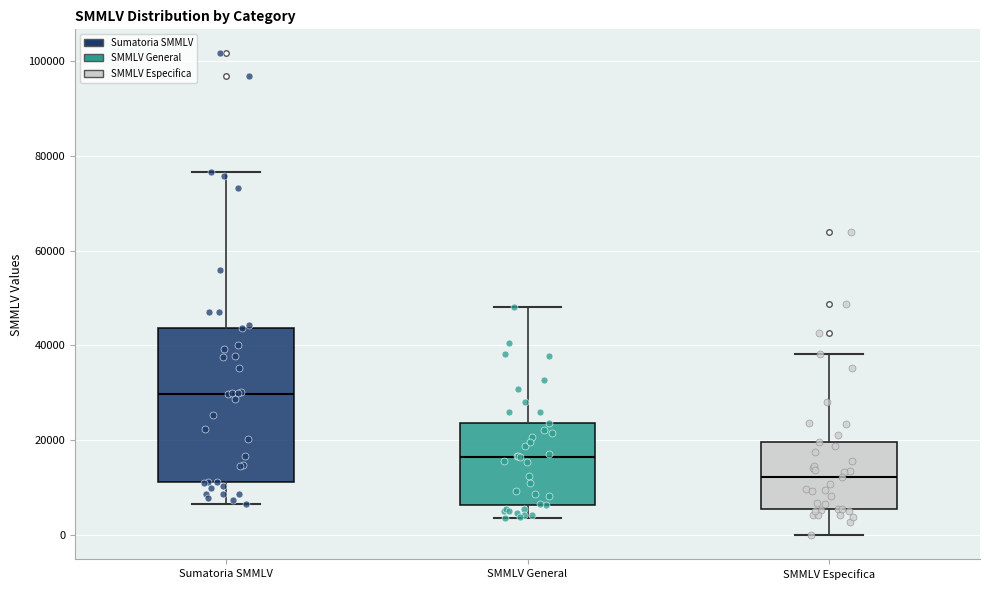

Reading left to right, transcribe this box plot: for each box, give where its median line is, the range the box spans, and where its two whiskers end, as read against the y-axis. The values are not printed on the chart, so give them approximately, as read against the axis.

Sumatoria SMMLV: median 30000, box 12000 to 44000, whiskers 6000 to 76000
SMMLV General: median 16000, box 6000 to 24000, whiskers 4000 to 48000
SMMLV Especifica: median 12000, box 6000 to 20000, whiskers 0 to 38000